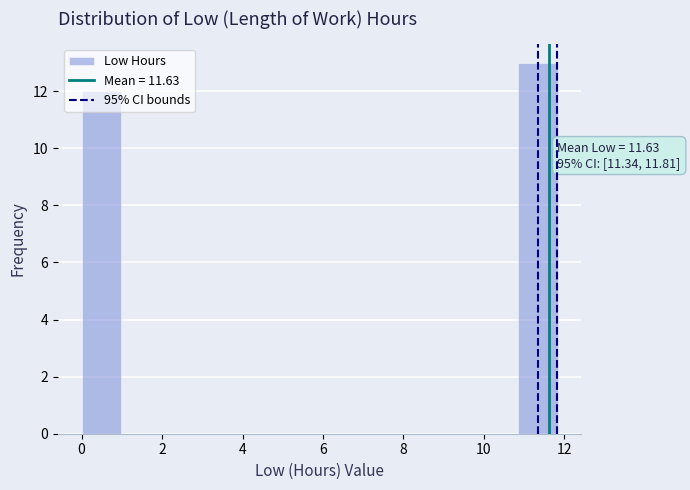

Over which range of the x-axis is the bar tallest?

10.8 to 11.8